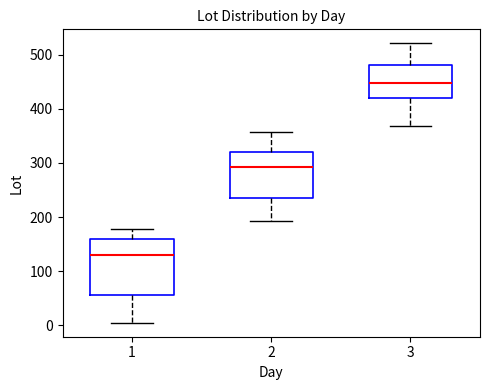

Where does the median line of the box at x = 3 sit on the y-axis? The values are not printed on the chart, so give them approximately, as read against the axis.

450